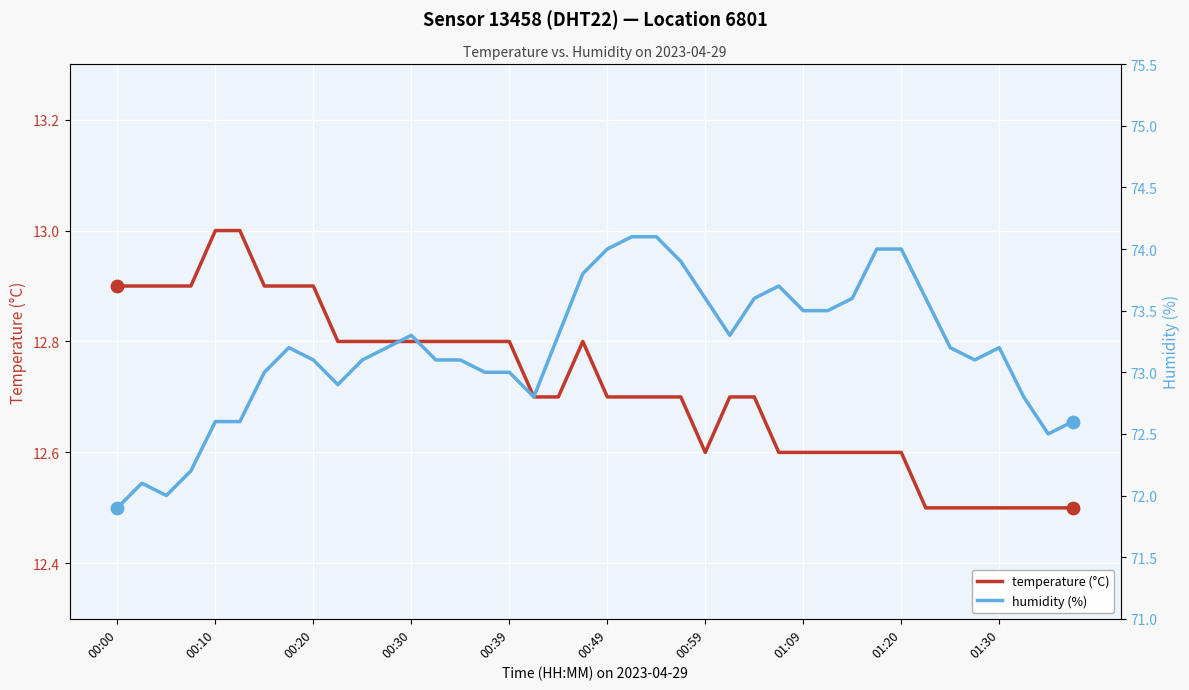

What are all the series names shown in the legend?

temperature (°C), humidity (%)